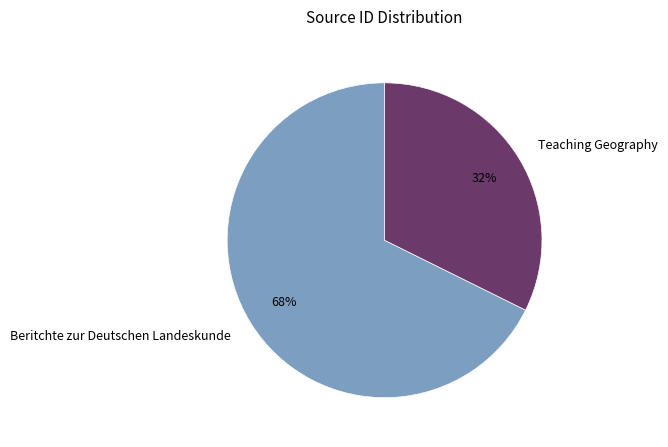

True or false: Beritchte zur Deutschen Landeskunde accounts for 68% of the total.

True